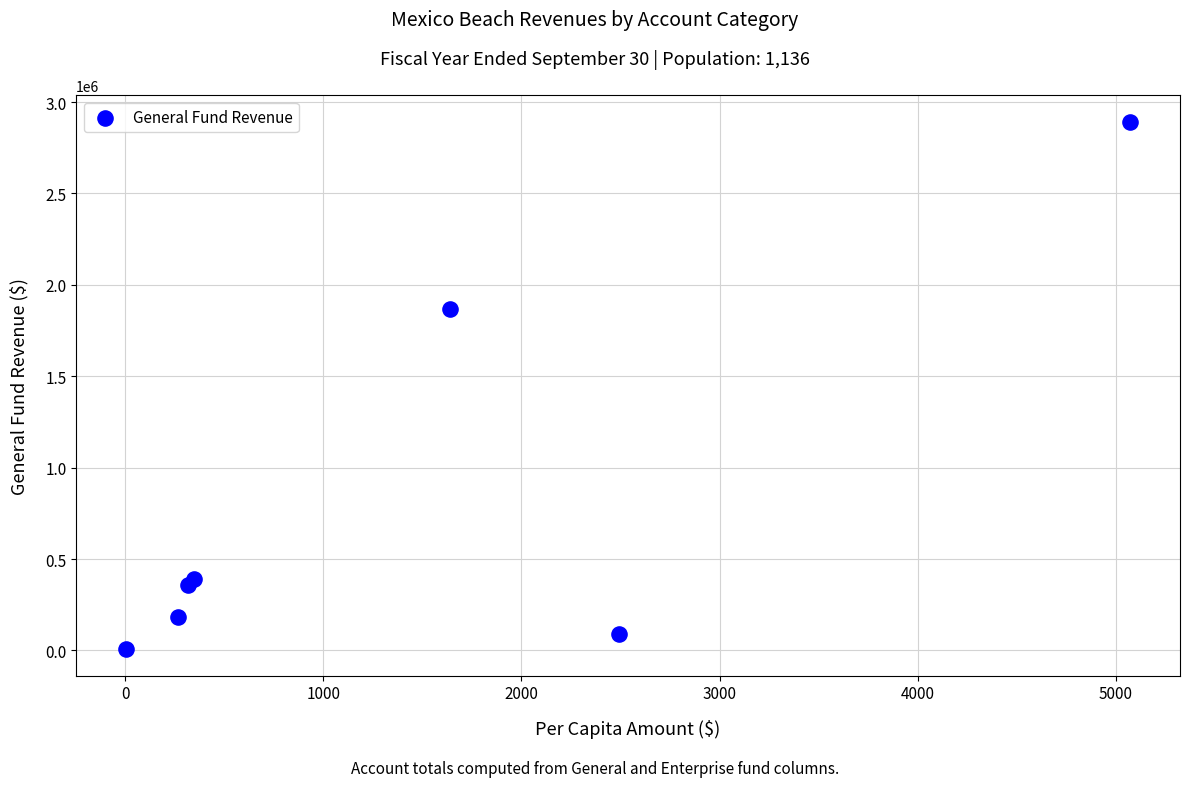

What Y value in the scatter plot is closest to 1449975?

1865361